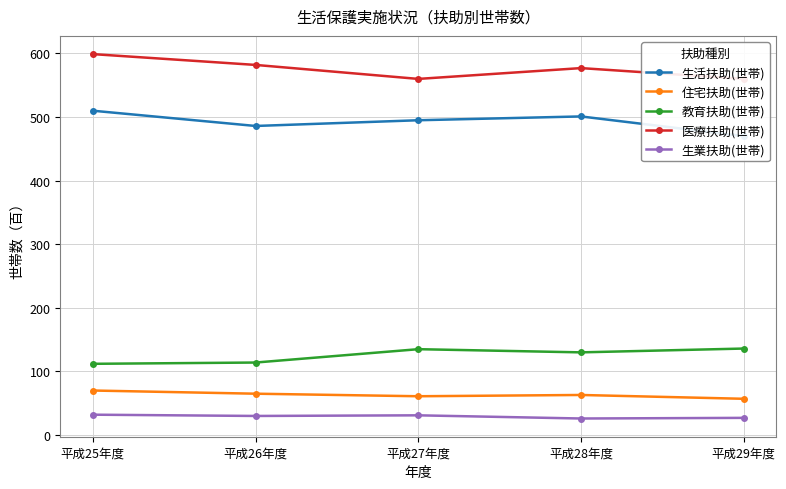

True or false: 医療扶助(世帯) has a value of 1076 at 平成25年度.

False